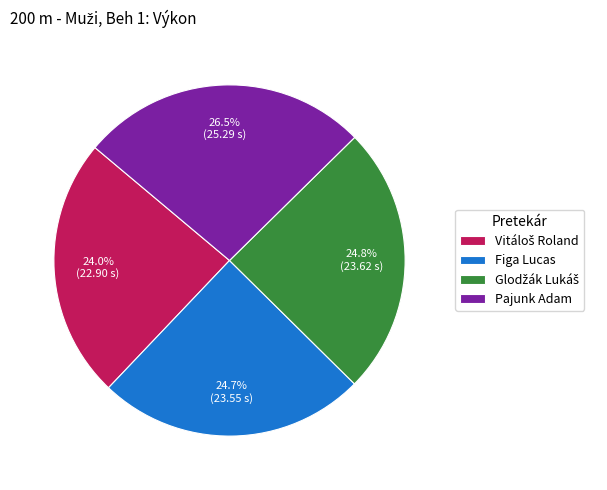

Which slice is the largest?

Pajunk Adam